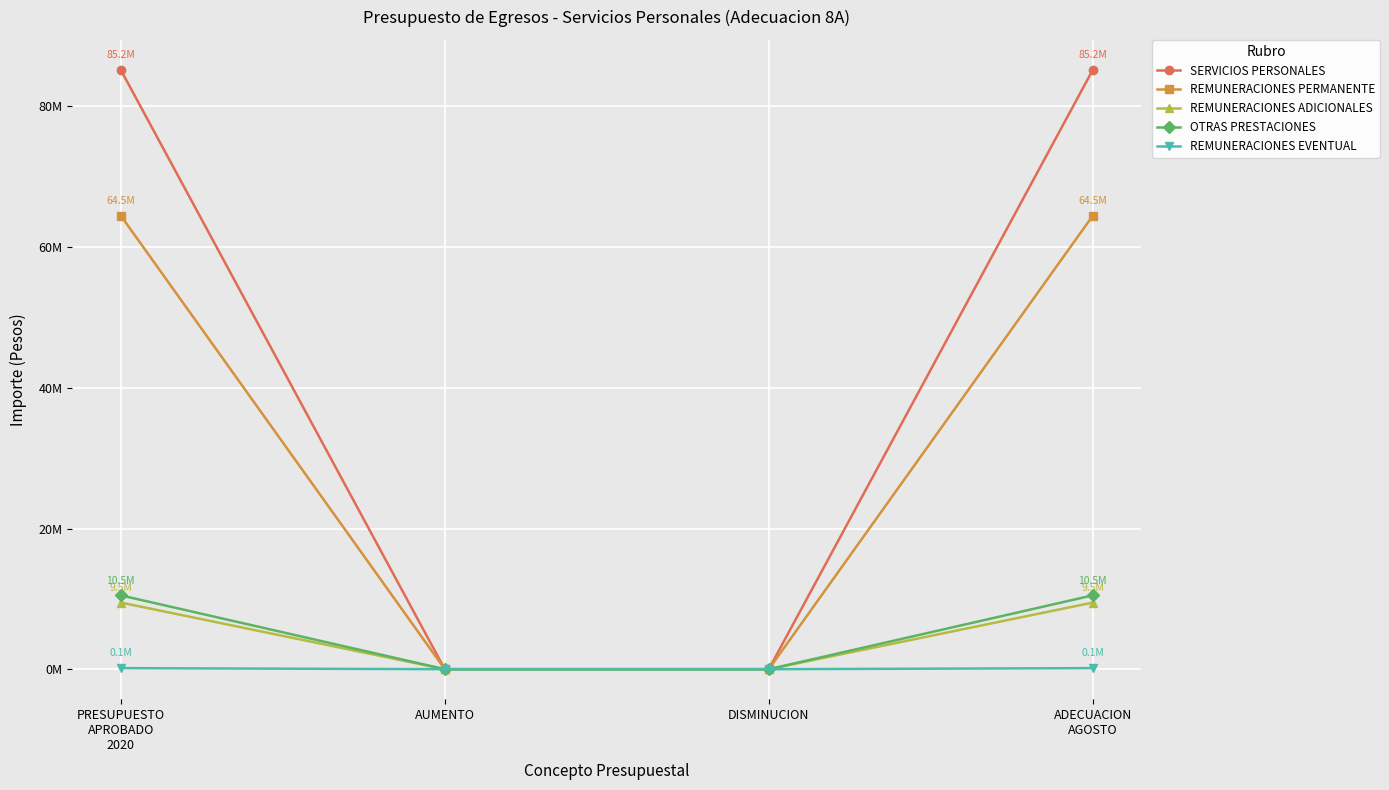

True or false: REMUNERACIONES PERMANENTE has more than 2 interior local peaks.

False